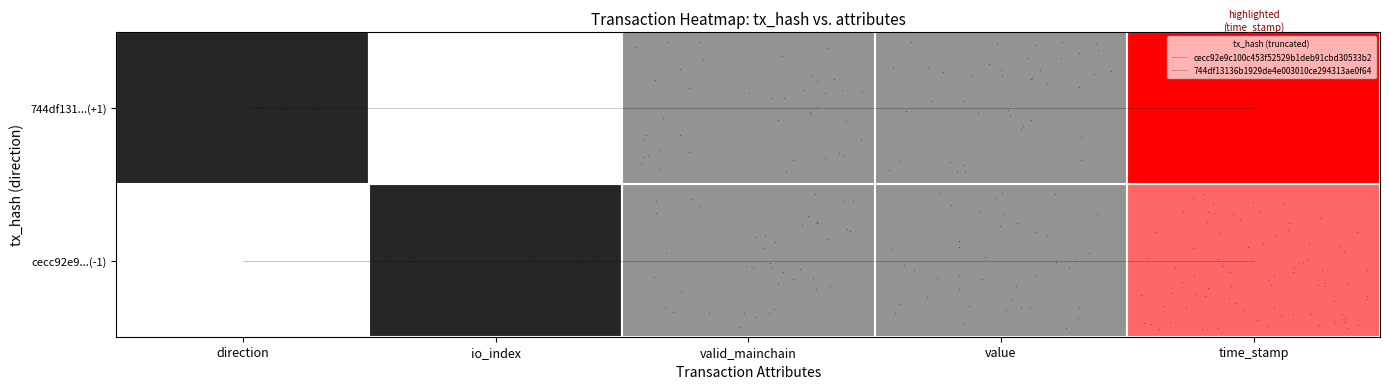

Which series has the largest total across all categories?

744df13136b1929de4e003010ce294313ae0f64